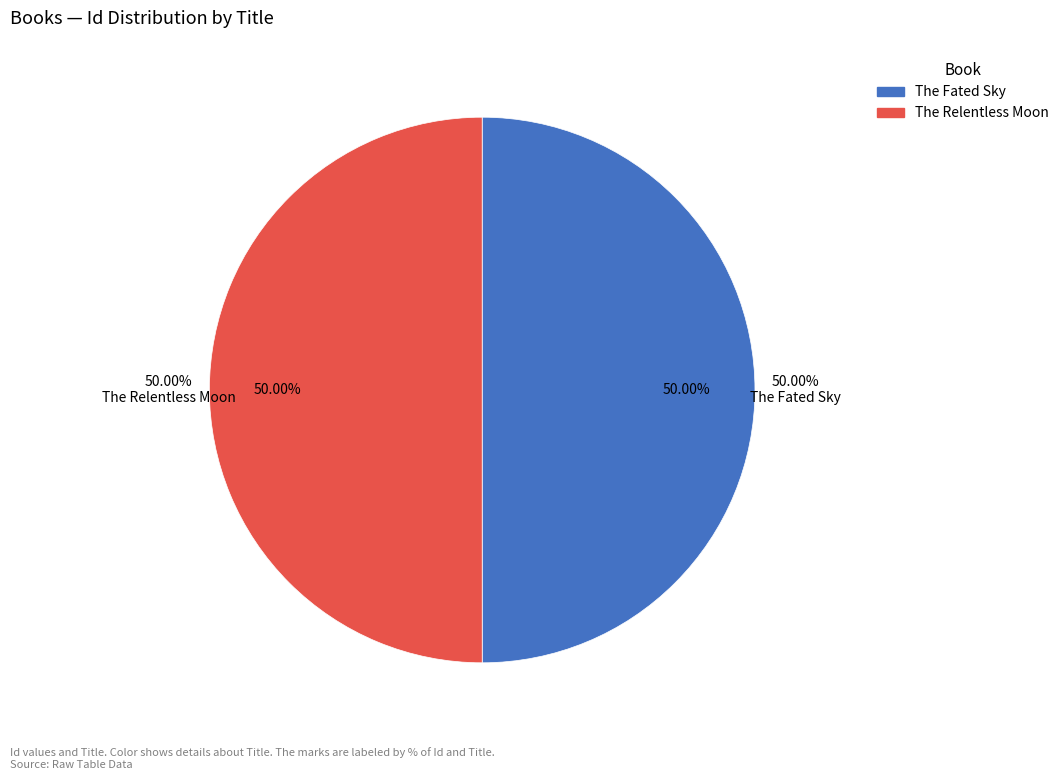

Rank the categories by value from lowest to highest.

The Fated Sky, The Relentless Moon